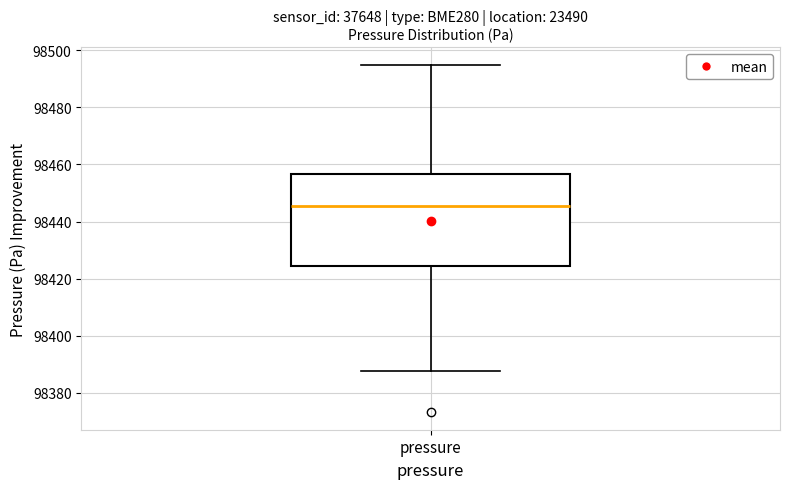

Transcribe this box plot: give where the median line is, the range the box spans, and where the two whiskers end, as read against the y-axis. The values are not printed on the chart, so give them approximately, as read against the axis.

median 98446, box 98424 to 98456, whiskers 98388 to 98494